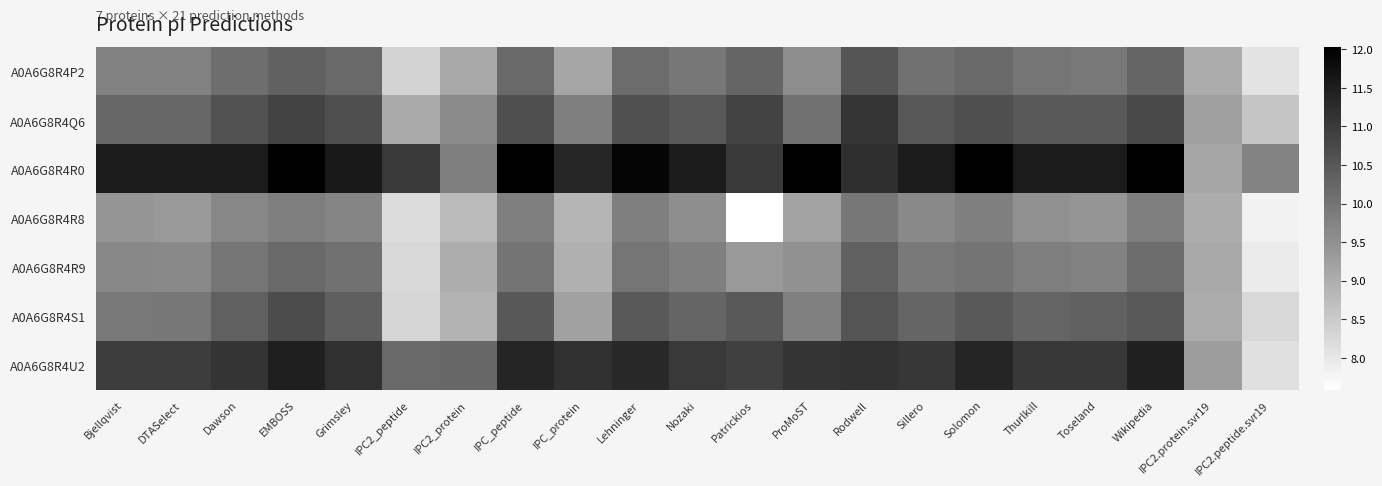

At how many categories does at least one series exceed 11?

18